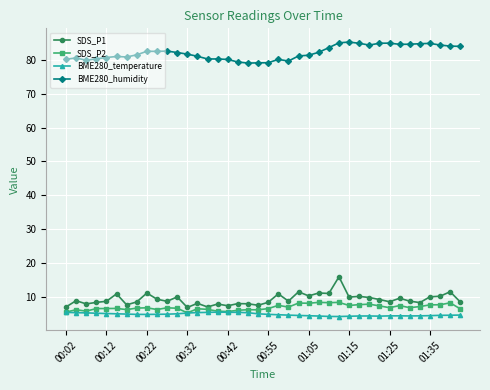

What is the maximum value for BME280_temperature?

5.5